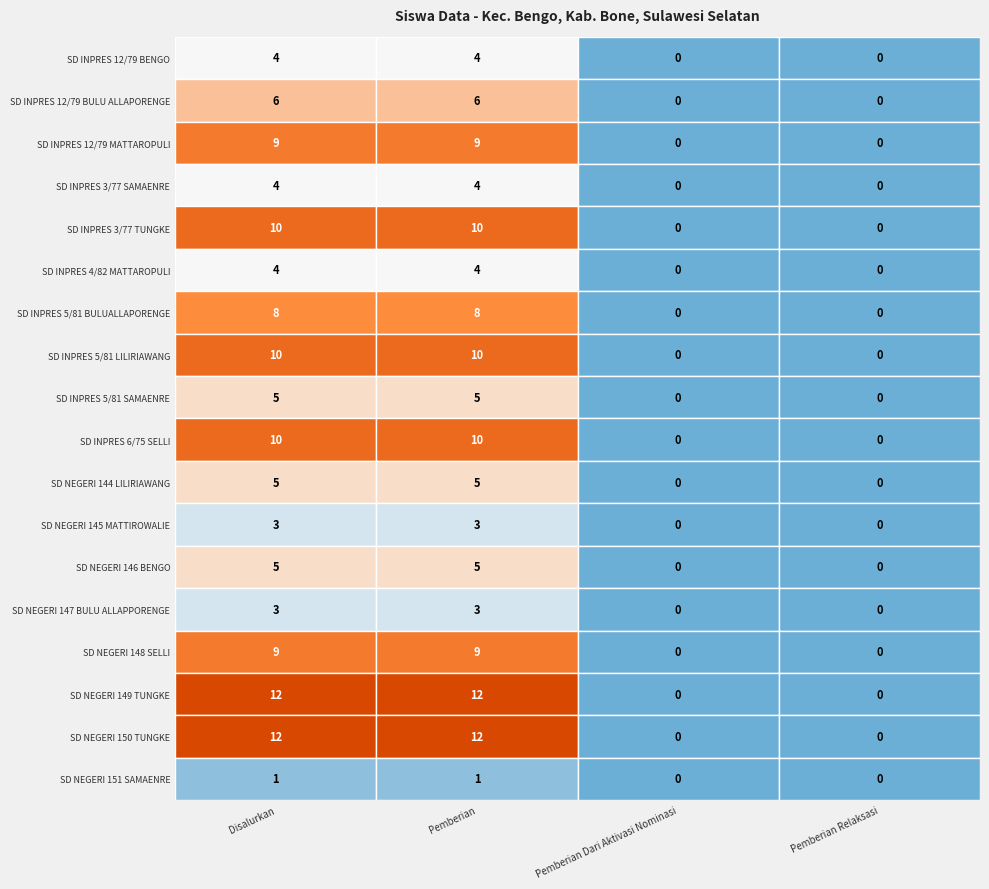

The value of SD NEGERI 151 SAMAENRE at Pemberian Relaksasi is 1. True or false?

False